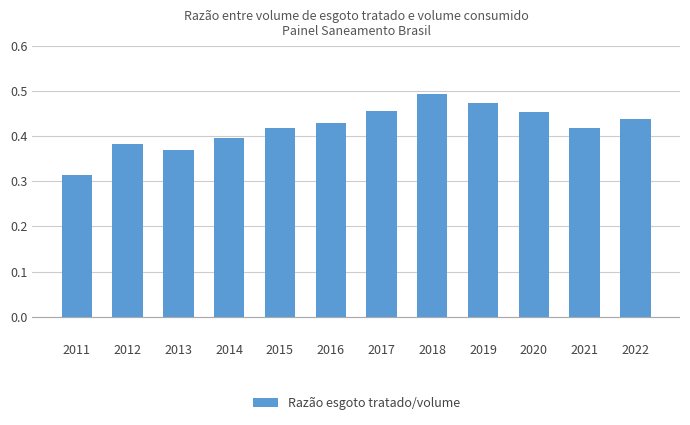

Are the bars horizontal?

No